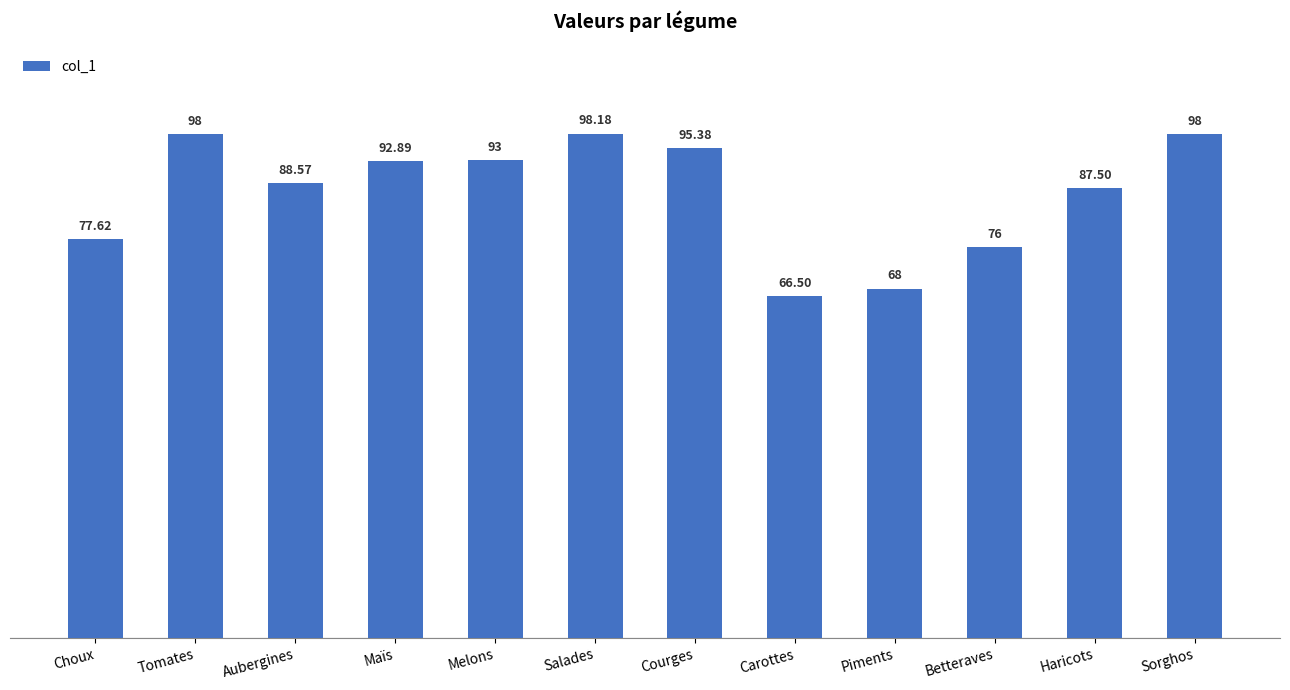

What is the average value?

86.6